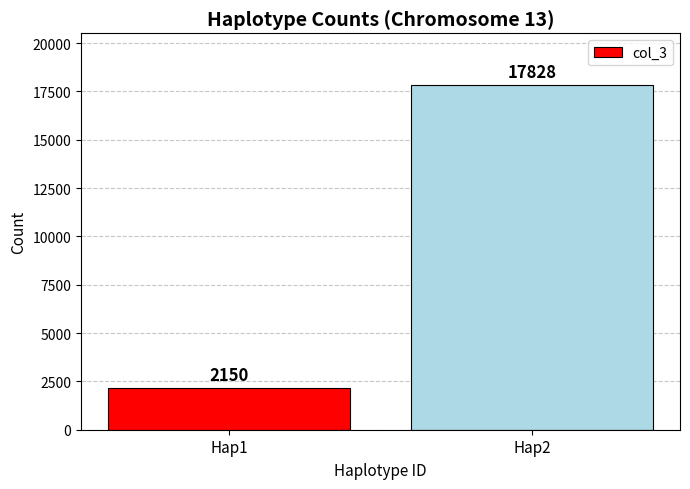

Count the number of categories in the chart.

2